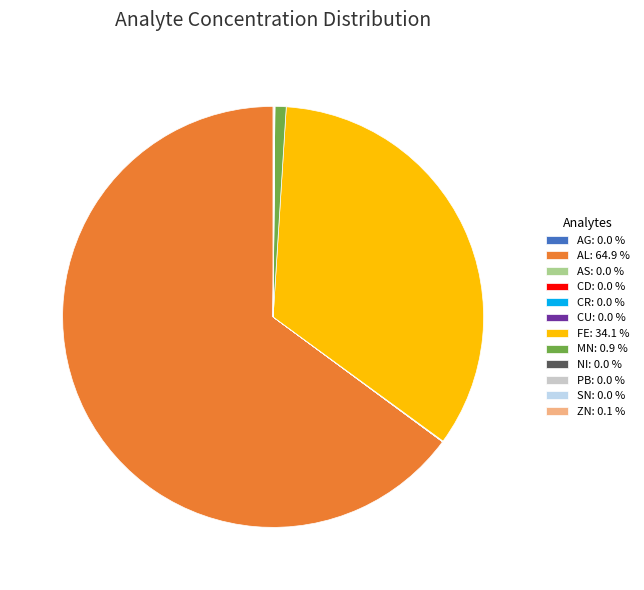

What is the majority slice?

AL